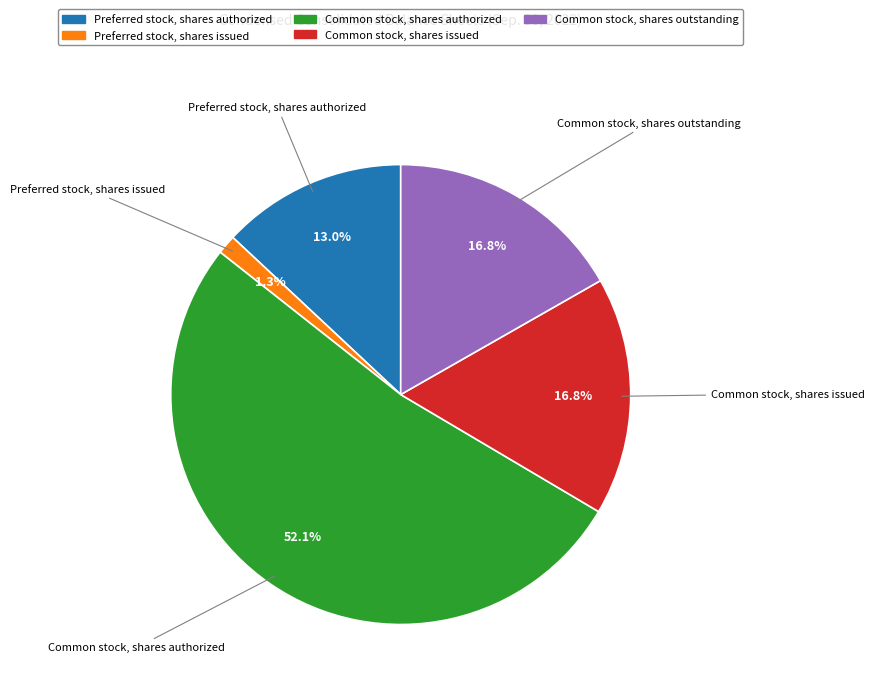

What percentage is the Common stock, shares outstanding slice, to the nearest percent?

17%